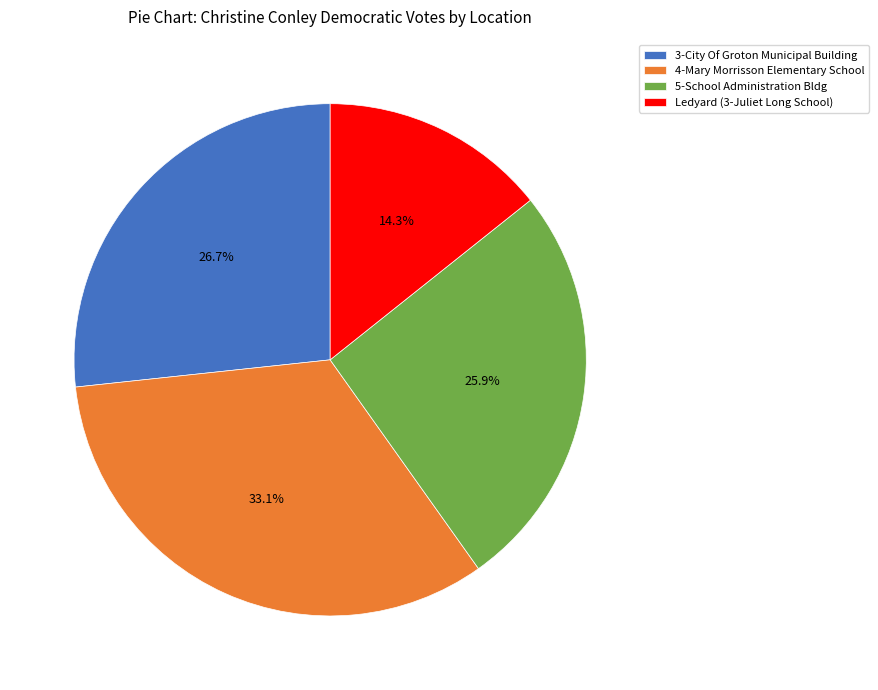

To the nearest percent, what percentage of the pie is Ledyard (3-Juliet Long School)?

14%